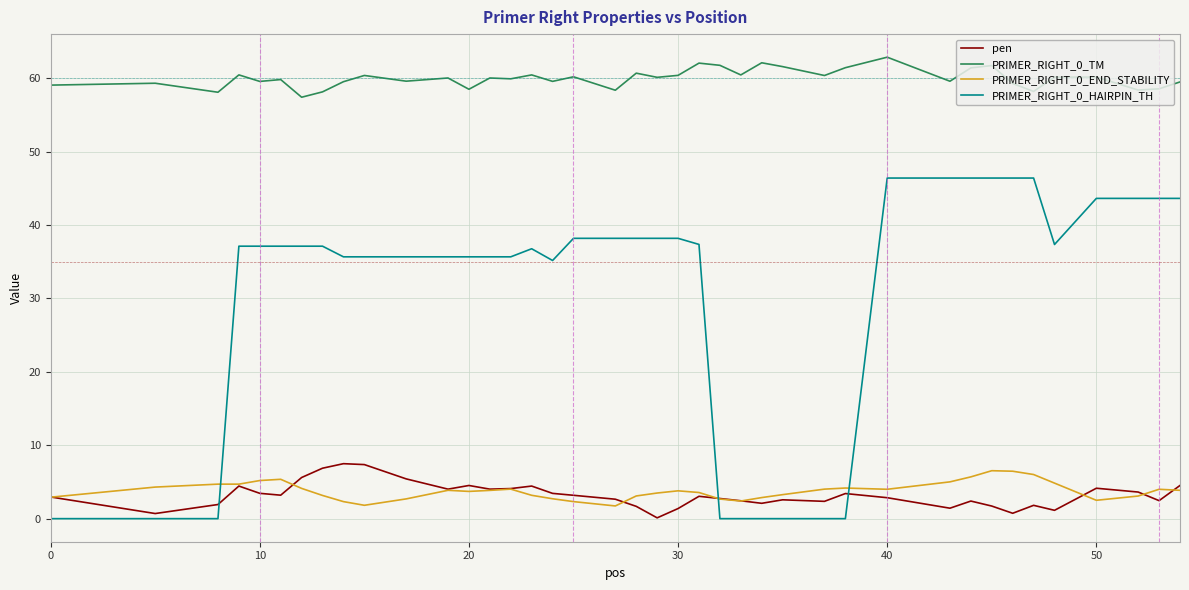

Which series has the largest total across all categories?

PRIMER_RIGHT_0_TM